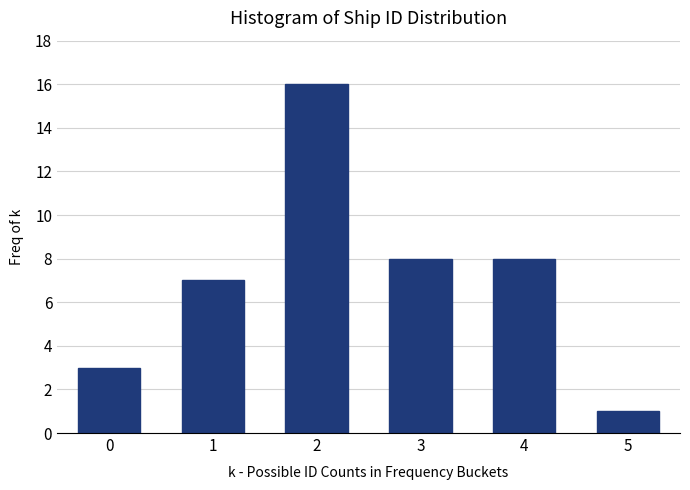

Reading left to right, list all the values displayed in this chart.

3	7	16	8	8	1